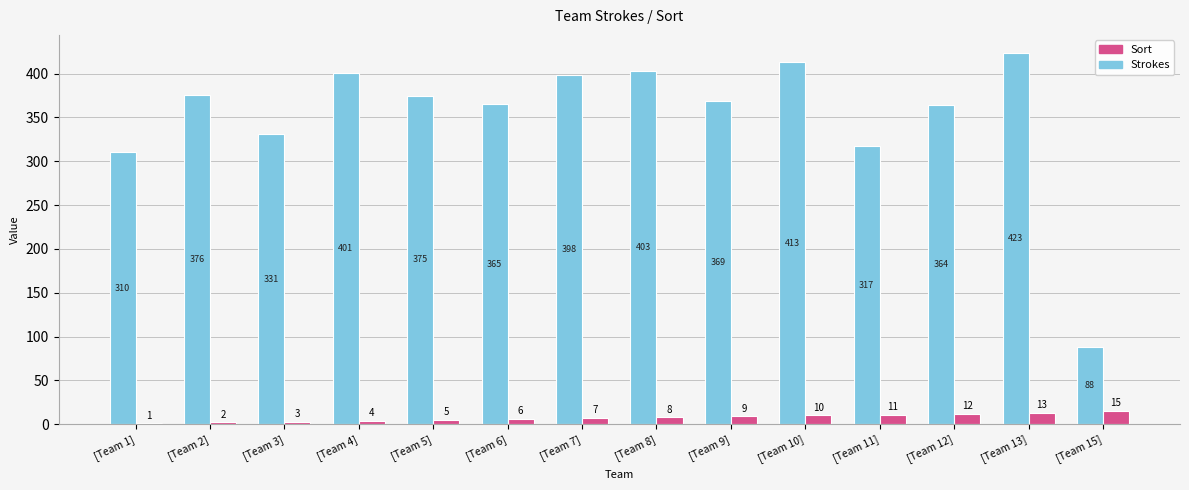

Reading right to left, extract all data points from this chart.

Strokes: [Team 15]=88	[Team 13]=423	[Team 12]=364	[Team 11]=317	[Team 10]=413	[Team 9]=369	[Team 8]=403	[Team 7]=398	[Team 6]=365	[Team 5]=375	[Team 4]=401	[Team 3]=331	[Team 2]=376	[Team 1]=310
Sort: [Team 15]=15	[Team 13]=13	[Team 12]=12	[Team 11]=11	[Team 10]=10	[Team 9]=9	[Team 8]=8	[Team 7]=7	[Team 6]=6	[Team 5]=5	[Team 4]=4	[Team 3]=3	[Team 2]=2	[Team 1]=1